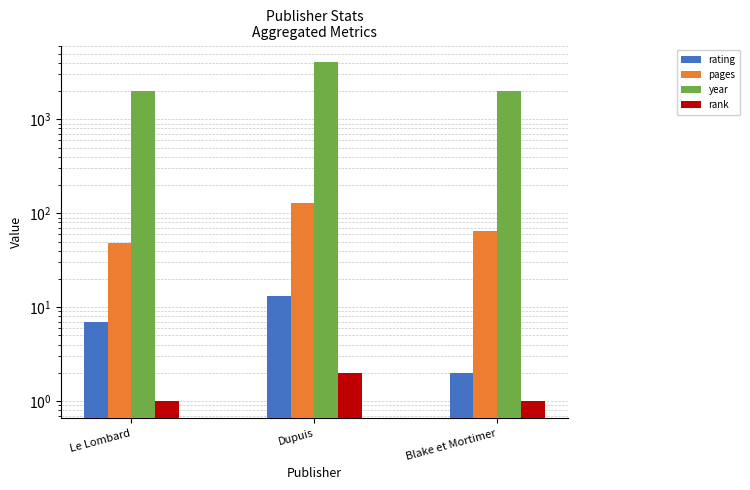

Is the value of rating at Dupuis greater than the value of rank at Le Lombard?

Yes